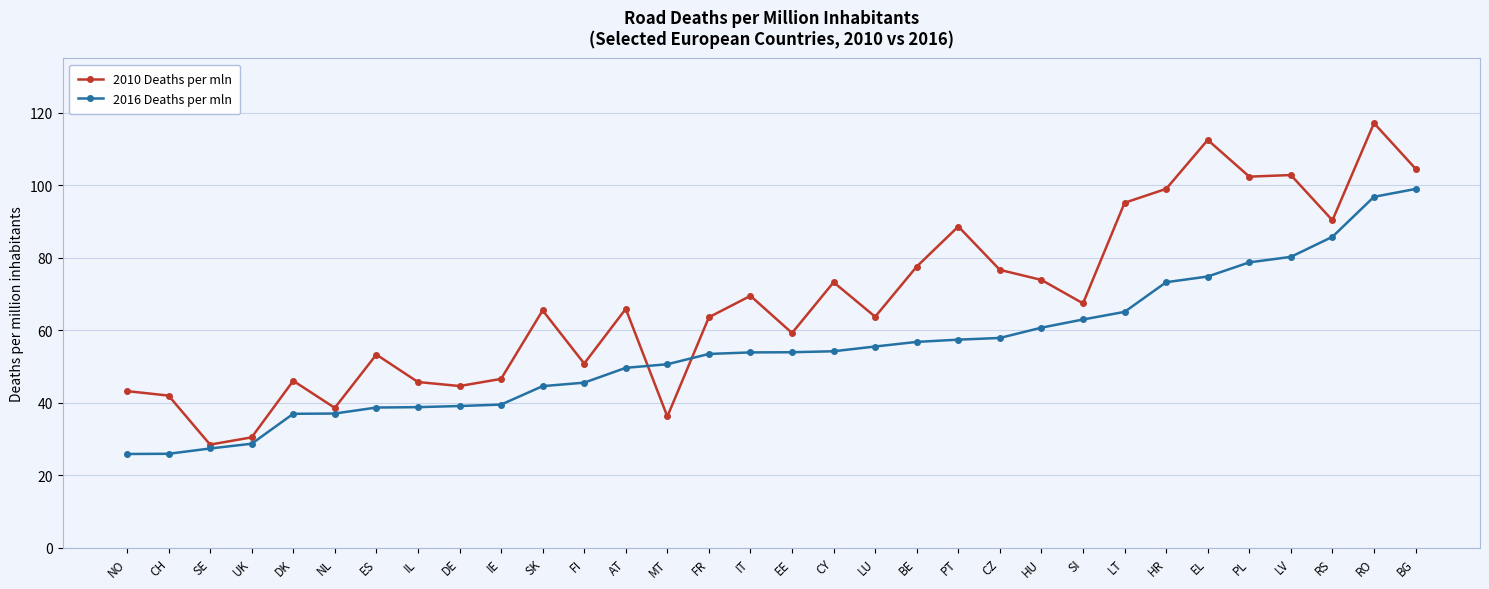

What position from the left is RO?

31